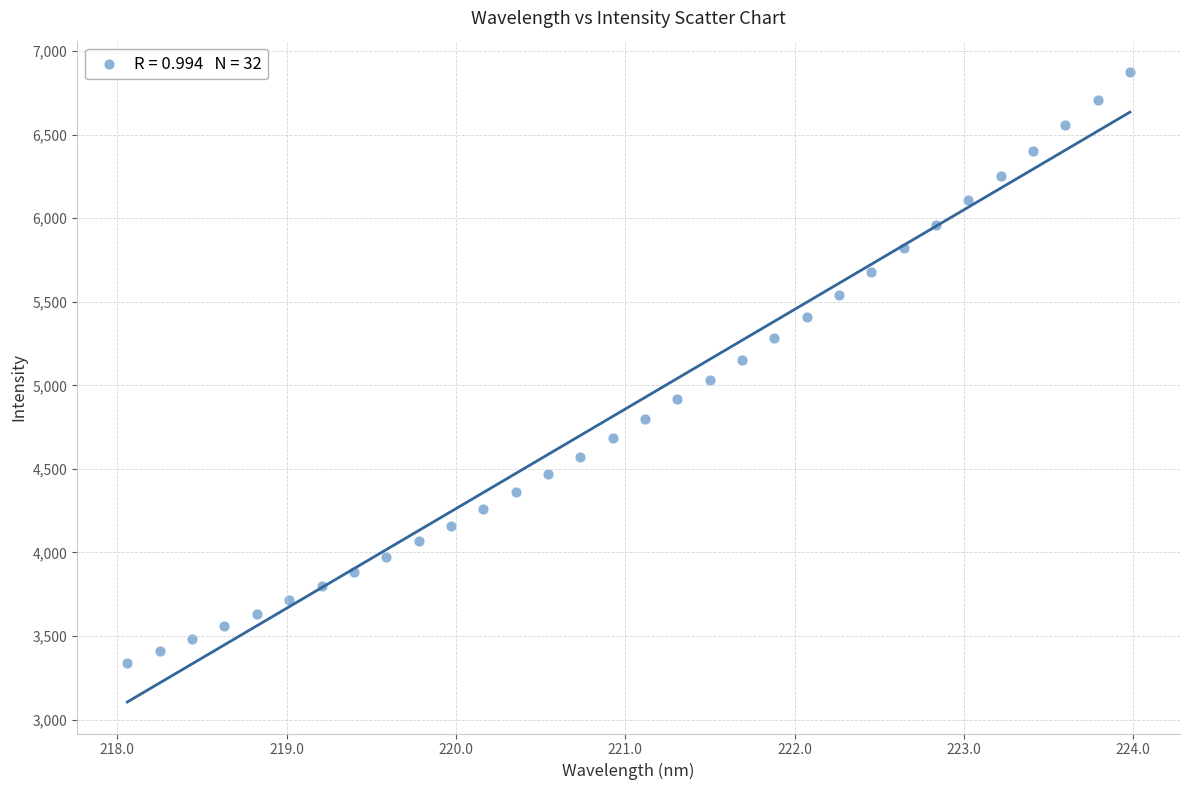

What is the range of X values (max minus min)?

5.9